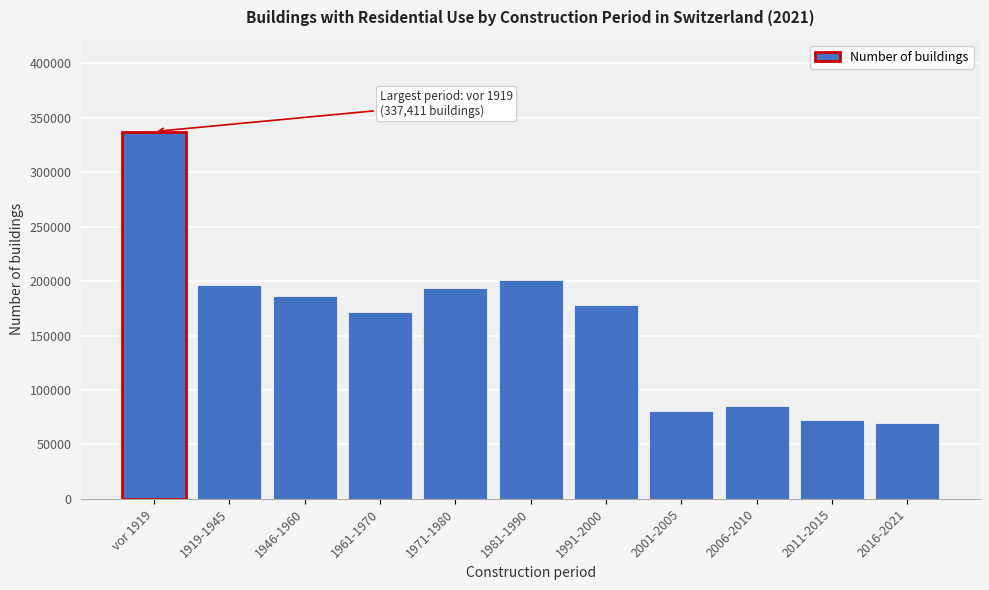

Reading left to right, transcribe all the data shown in this chart.

337411	196865	186725	171755	194144	201032	177985	81002	85137	72068	70037